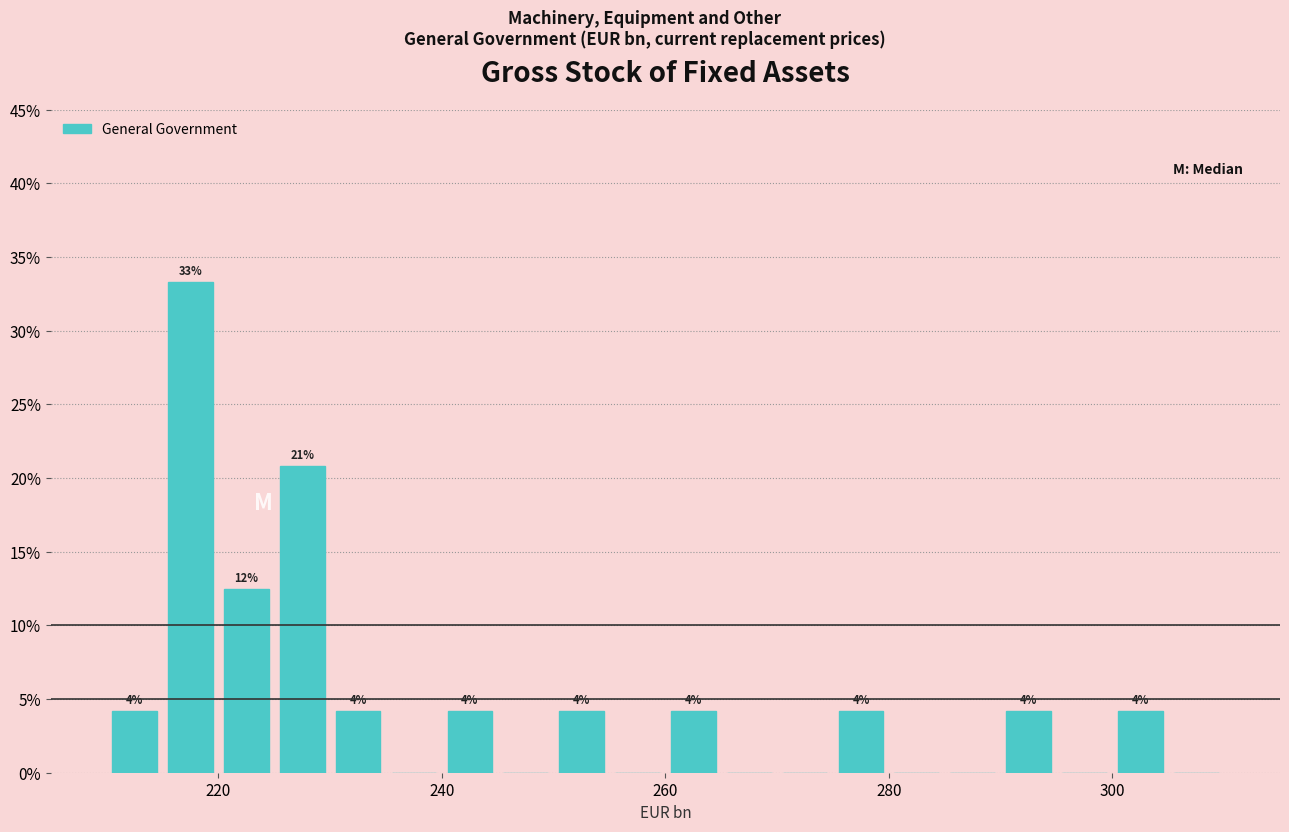

Read against the x-axis, roughly where is the centre of the tallest bar?

218